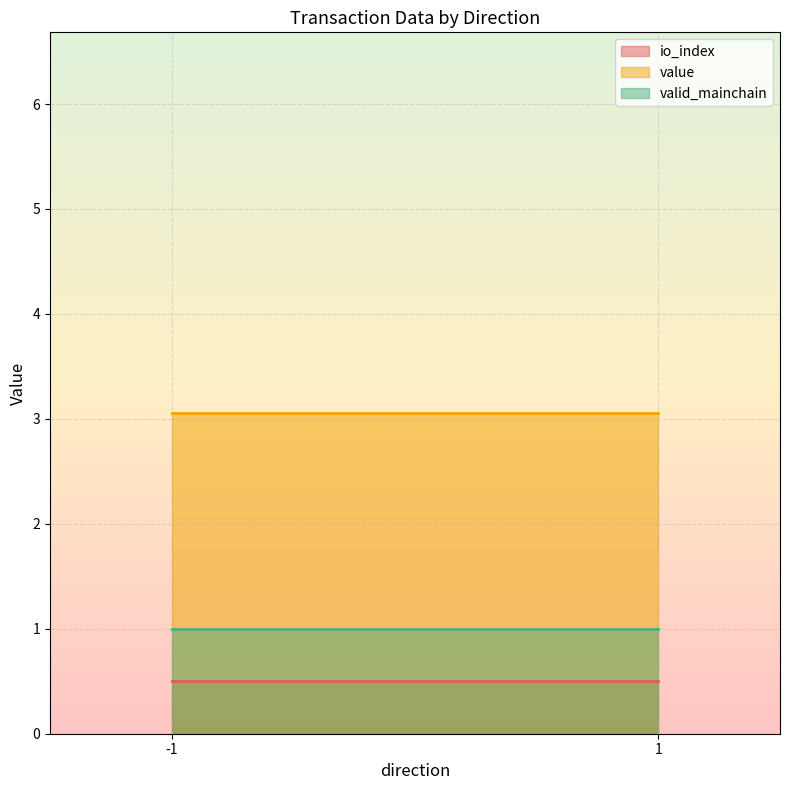

Rank the series by their maximum value, from highest to lowest.

value, valid_mainchain, io_index